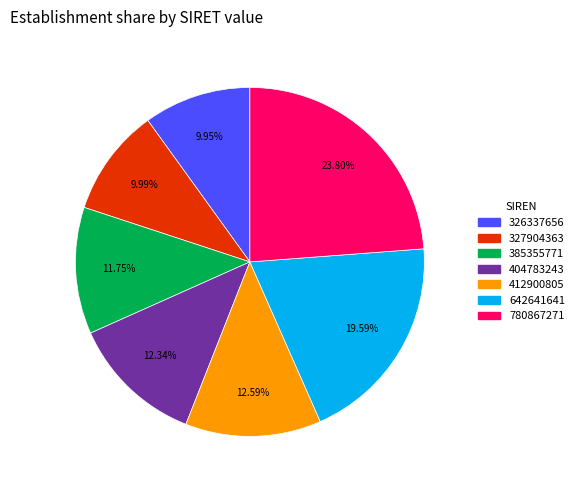

The 642641641 slice represents 7% of the pie. True or false?

False